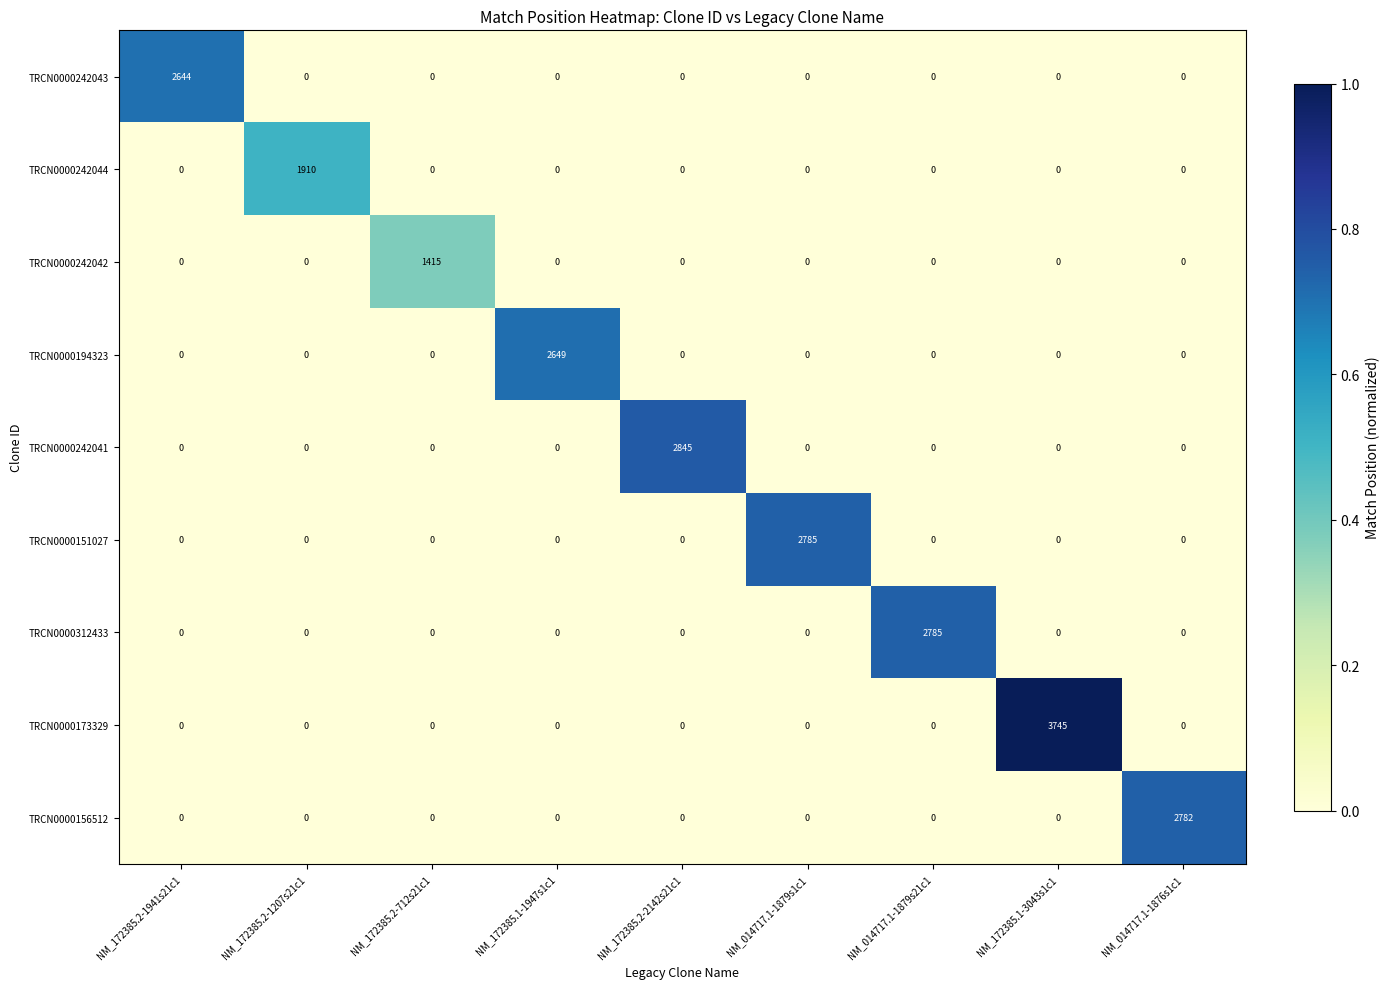

The TRCN0000242041 series shows 0 at NM_014717.1-1879s21c1. True or false?

True